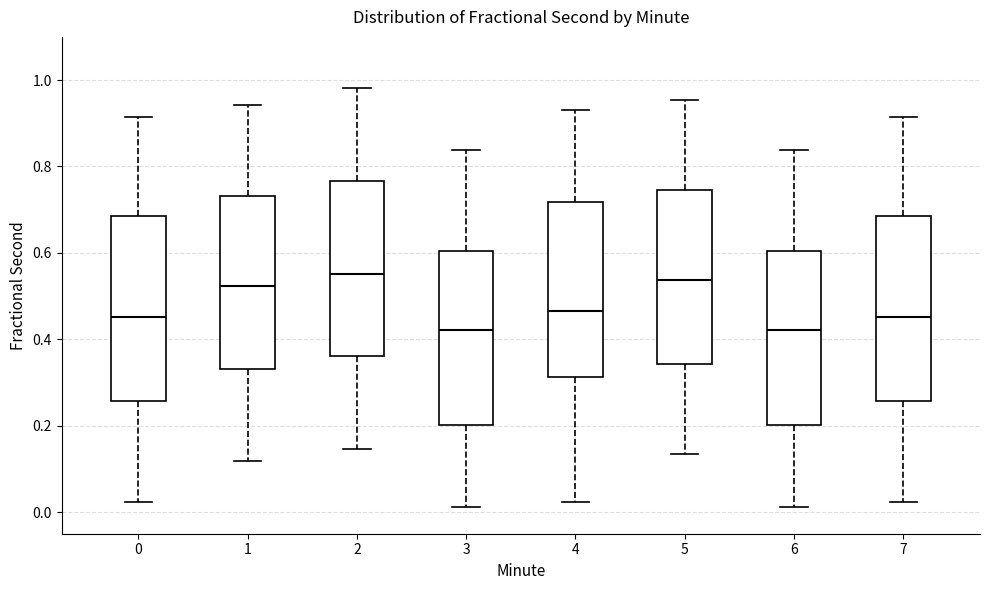

Where is the upper edge of the box at x = 4 on the y-axis? The values are not printed on the chart, so give them approximately, as read against the axis.

0.72